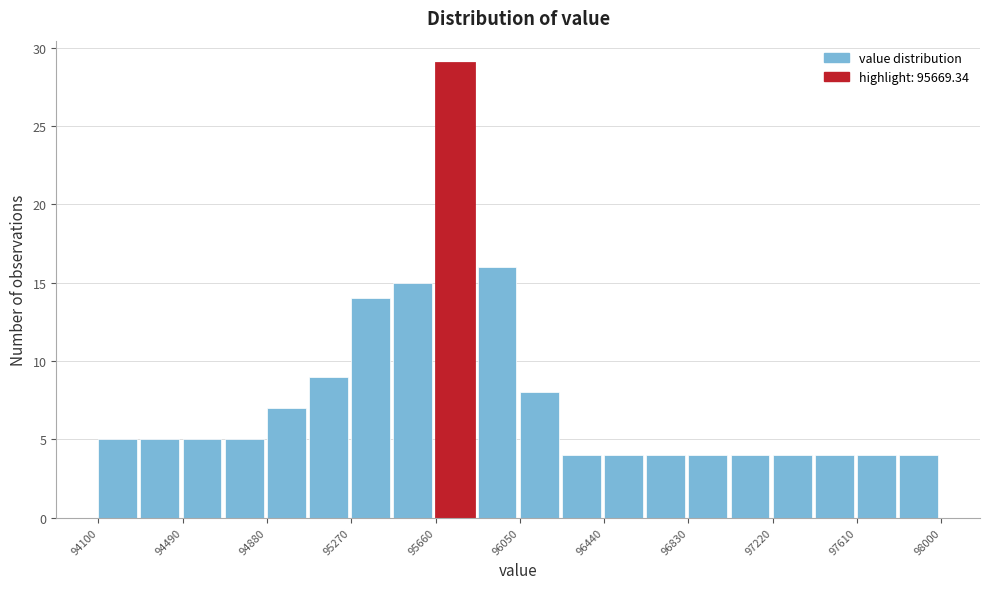

Read against the x-axis, roughly where is the centre of the tallest bar?

95750